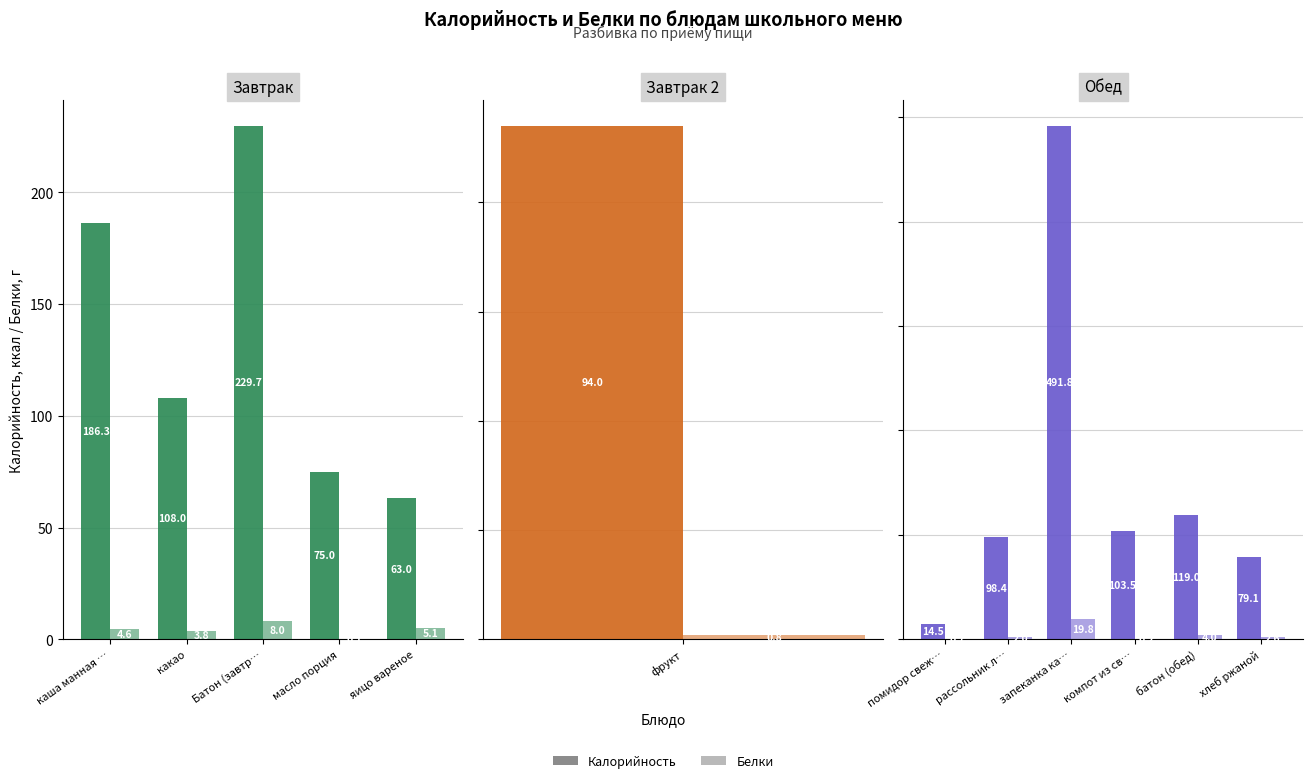

Rank the series by their average value, from highest to lowest.

Калорийность, Белки